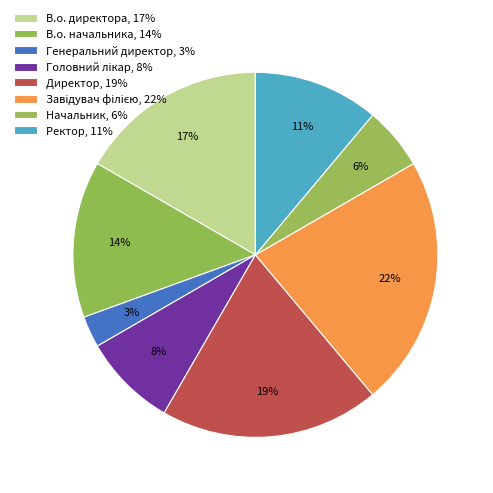

Which category has the biggest portion of the pie?

Завідувач філією